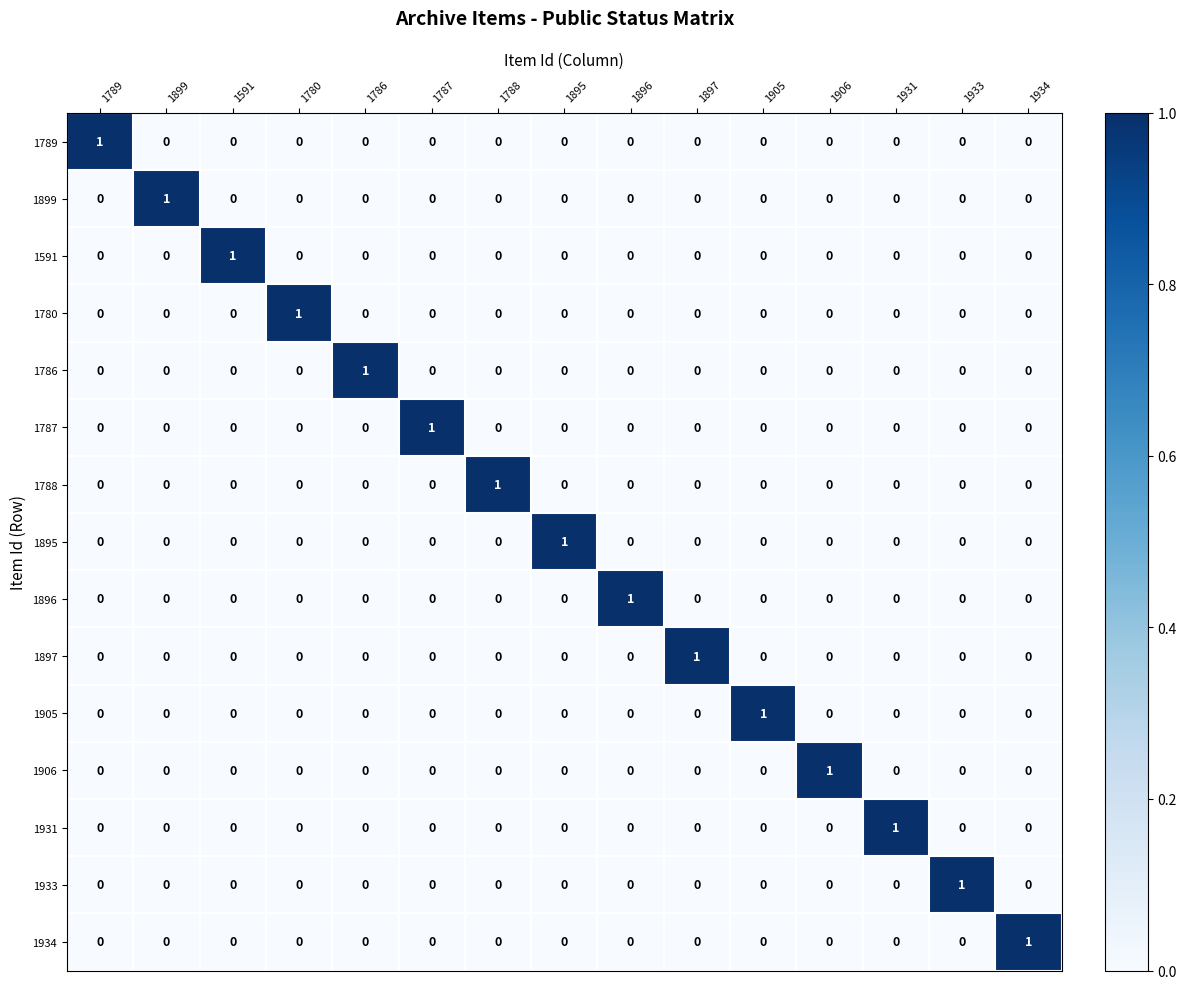

At which label does 1899 reach its peak?

1899